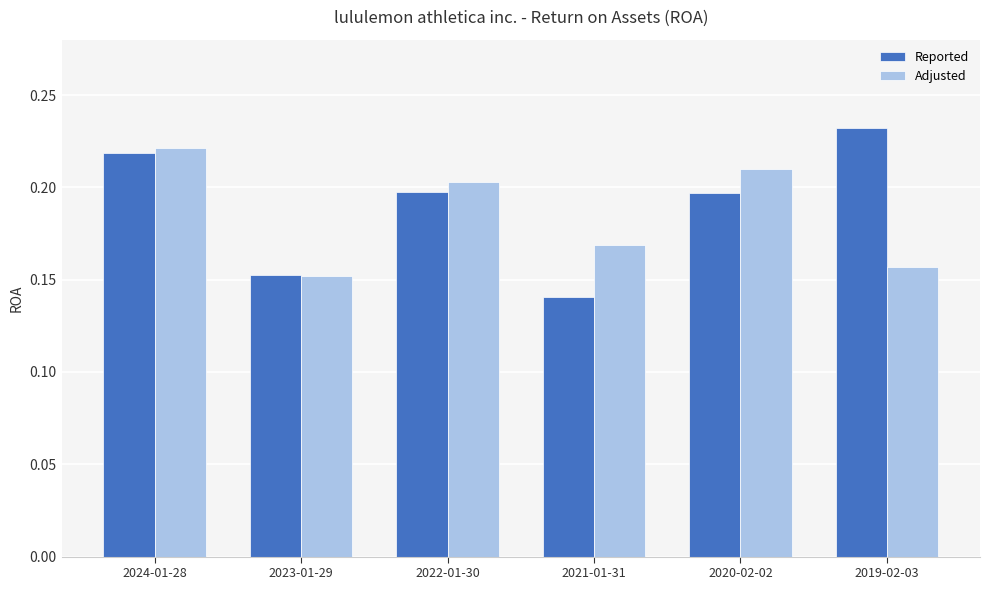

What is the label of the 3rd bar from the right?

2021-01-31